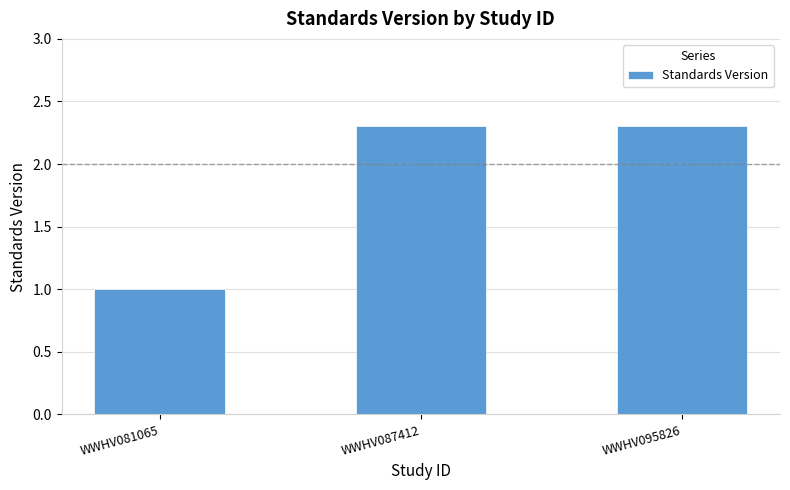

Reading left to right, extract all data points from this chart.

1.0	2.3	2.3